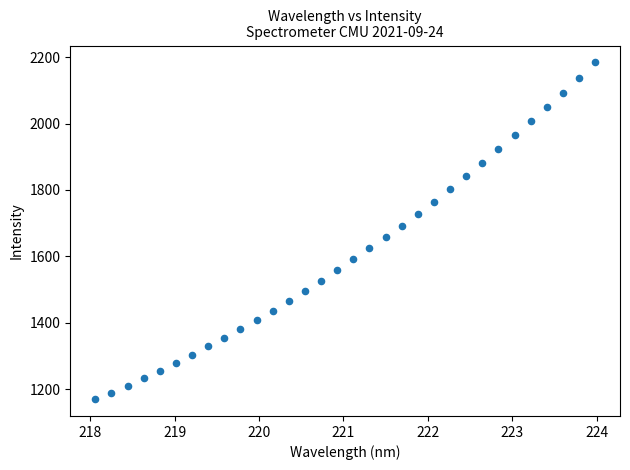

What is the range of Y values (max minus min)?

1013.6